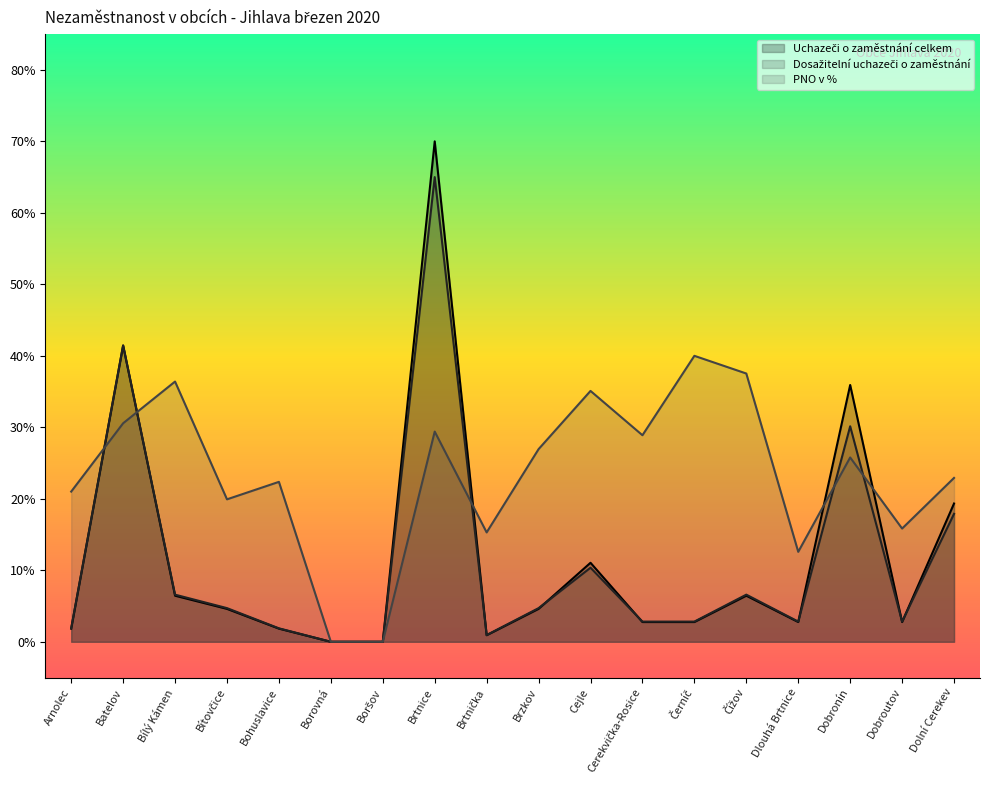

Which series has the largest range (max minus min)?

Uchazeči o zaměstnání celkem